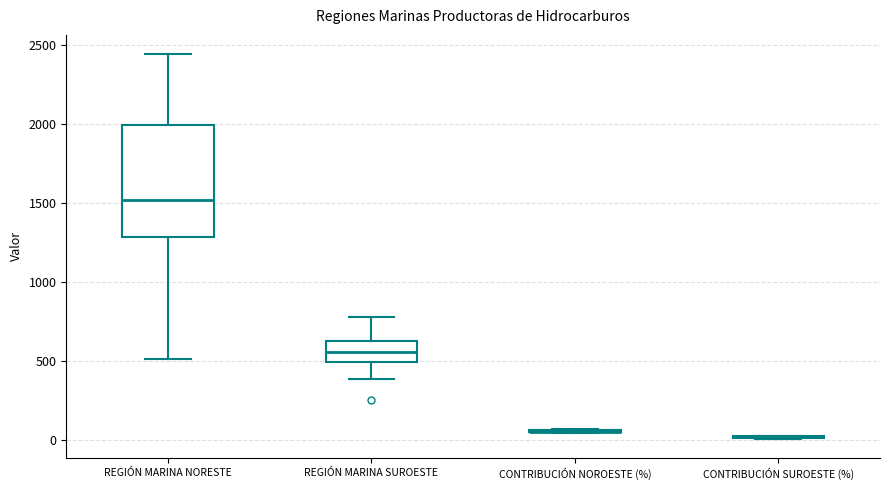

Where does the lower whisker of the box for REGIÓN MARINA NORESTE end on the y-axis? The values are not printed on the chart, so give them approximately, as read against the axis.

500